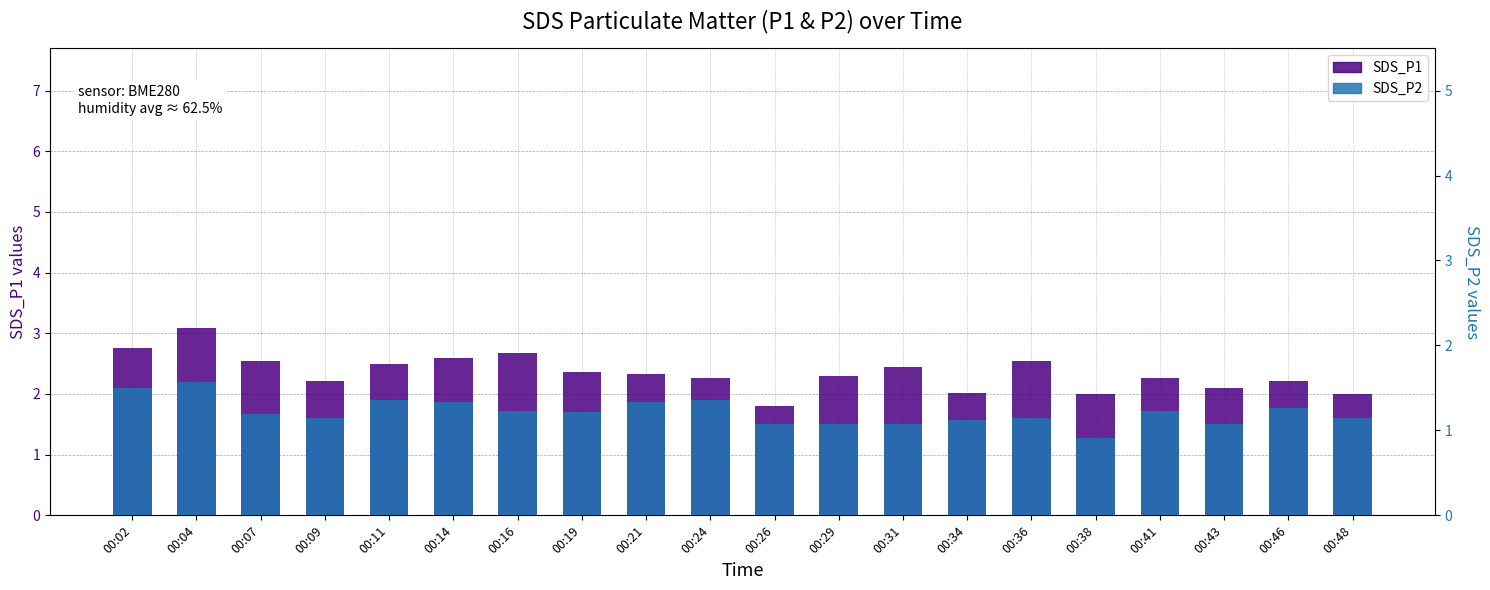

What is the difference between the SDS_P2 values at 00:09 and 00:14?

0.3